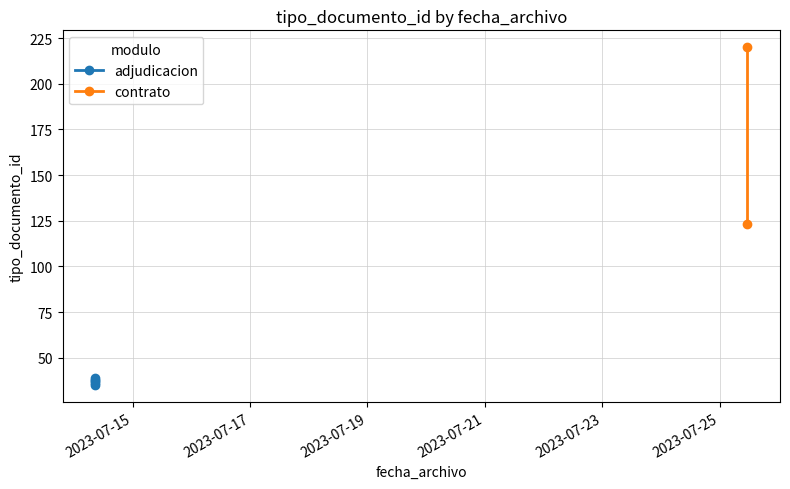

What is the average value?

75